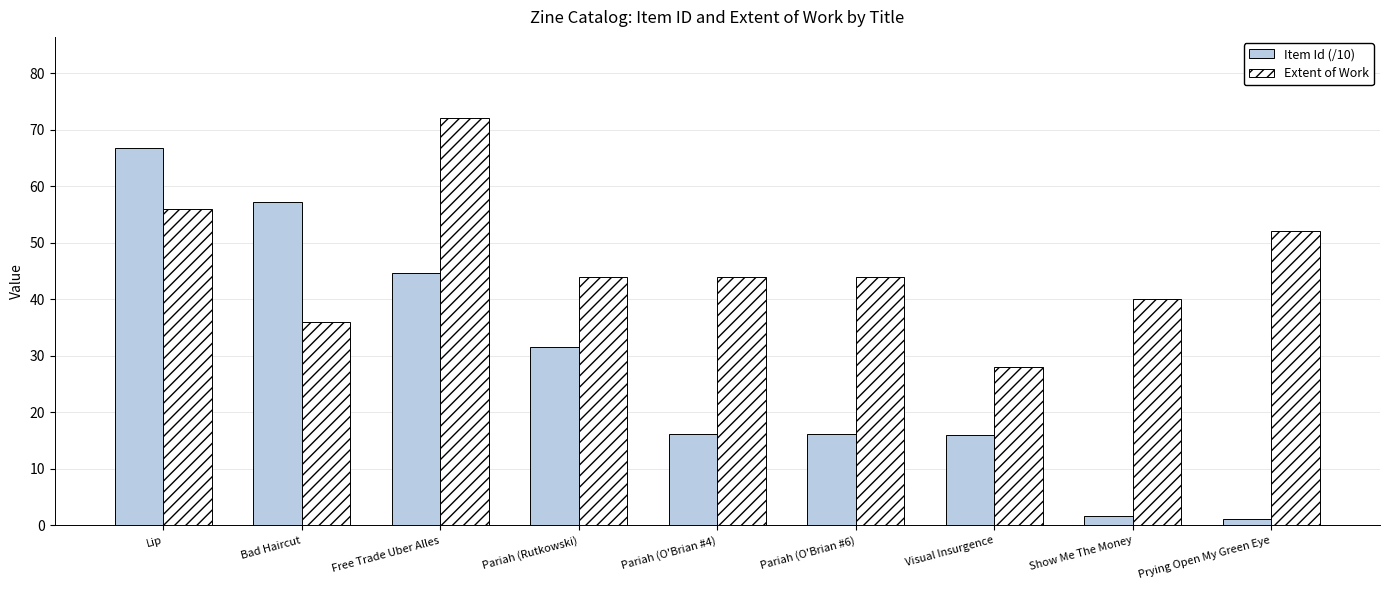

Which series has the largest total across all categories?

Extent of Work